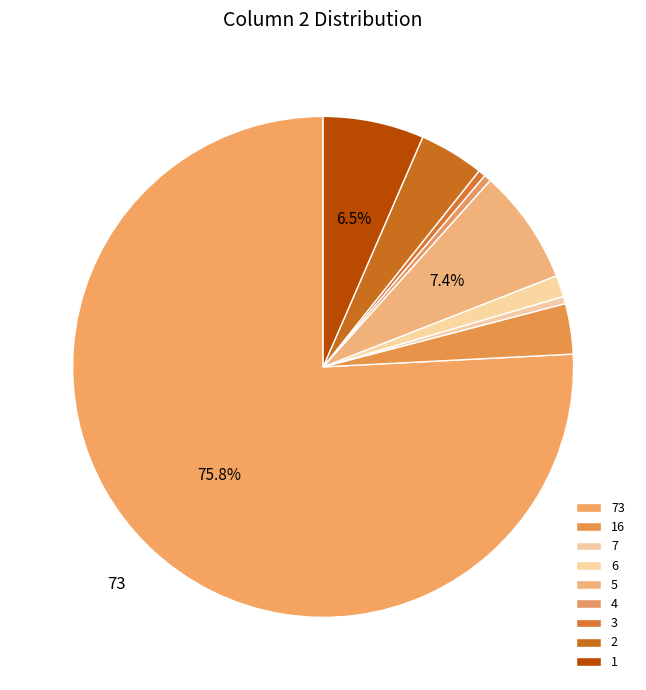

Is there a majority slice in this chart?

Yes